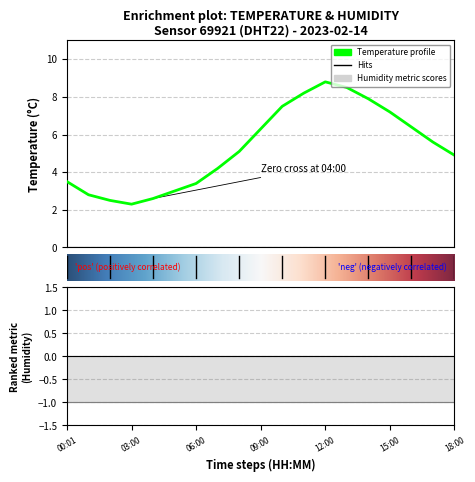

What is the greatest value displayed?

8.8